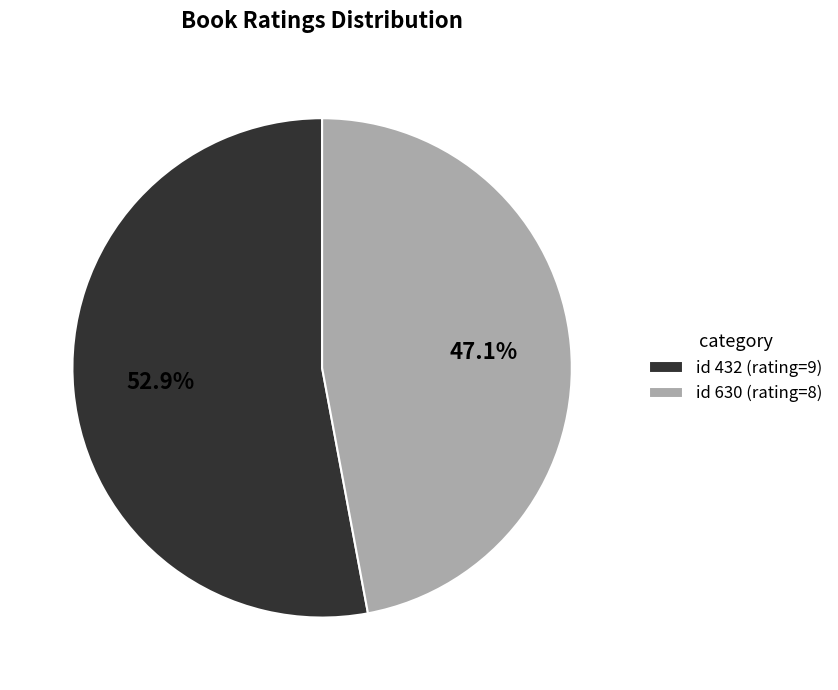

To the nearest percent, what is the difference between the largest and smallest slice percentages?

6%